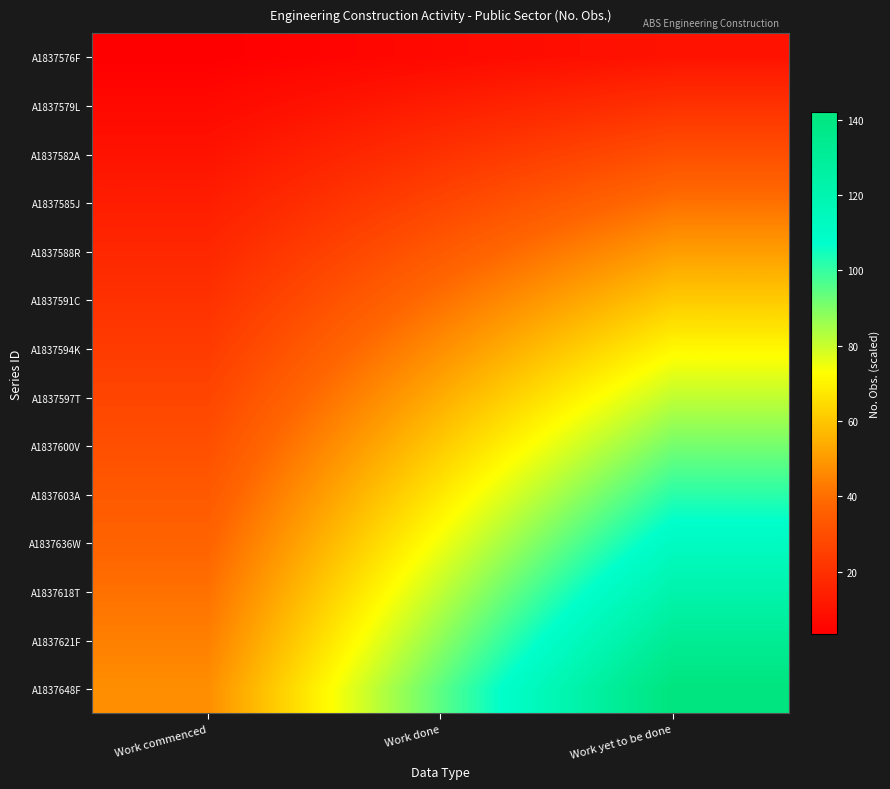

Reading left to right, extract all data points from this chart.

A1837576F: Work commenced=3.4	Work done=6.8	Work yet to be done=10.1
A1837579L: Work commenced=6.8	Work done=13.5	Work yet to be done=20.3
A1837582A: Work commenced=10.1	Work done=20.3	Work yet to be done=30.4
A1837585J: Work commenced=13.5	Work done=27.0	Work yet to be done=40.6
A1837588R: Work commenced=16.9	Work done=33.8	Work yet to be done=50.7
A1837591C: Work commenced=20.3	Work done=40.6	Work yet to be done=60.9
A1837594K: Work commenced=23.7	Work done=47.3	Work yet to be done=71.0
A1837597T: Work commenced=27.0	Work done=54.1	Work yet to be done=81.1
A1837600V: Work commenced=30.4	Work done=60.9	Work yet to be done=91.3
A1837603A: Work commenced=33.8	Work done=67.6	Work yet to be done=101.4
A1837636W: Work commenced=37.2	Work done=74.4	Work yet to be done=111.6
A1837618T: Work commenced=40.6	Work done=81.1	Work yet to be done=121.7
A1837621F: Work commenced=44.0	Work done=87.9	Work yet to be done=131.9
A1837648F: Work commenced=47.3	Work done=94.7	Work yet to be done=142.0